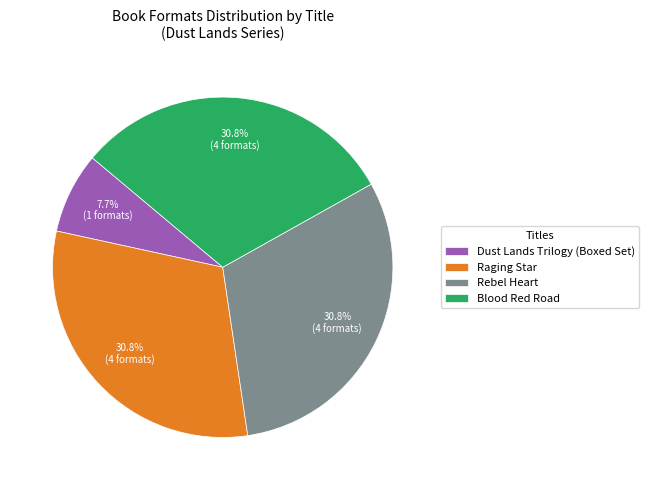

Which slice is the smallest?

Dust Lands Trilogy (Boxed Set)